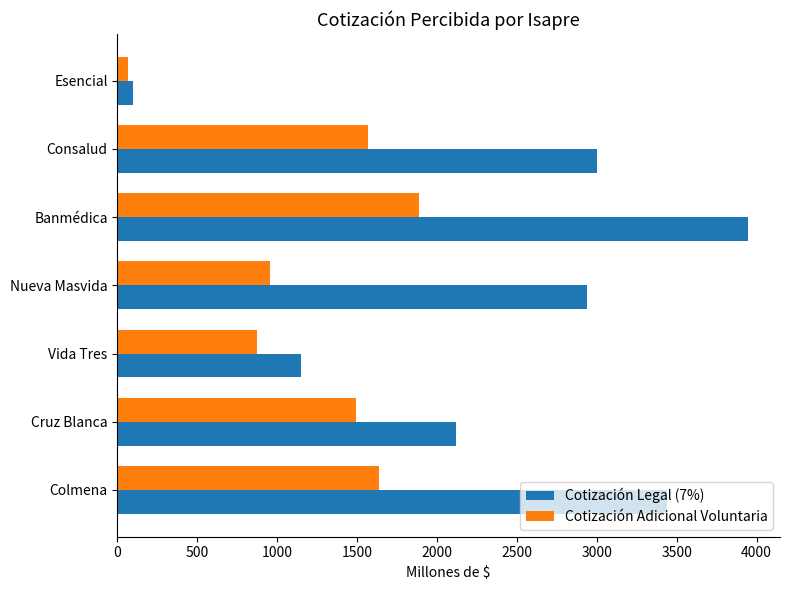

What is the spread (max minus min) of values at Vida Tres?

275.2